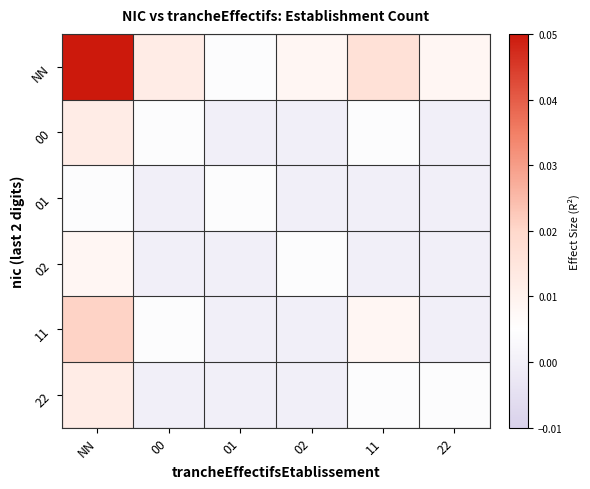

Count the number of categories in the chart.

6